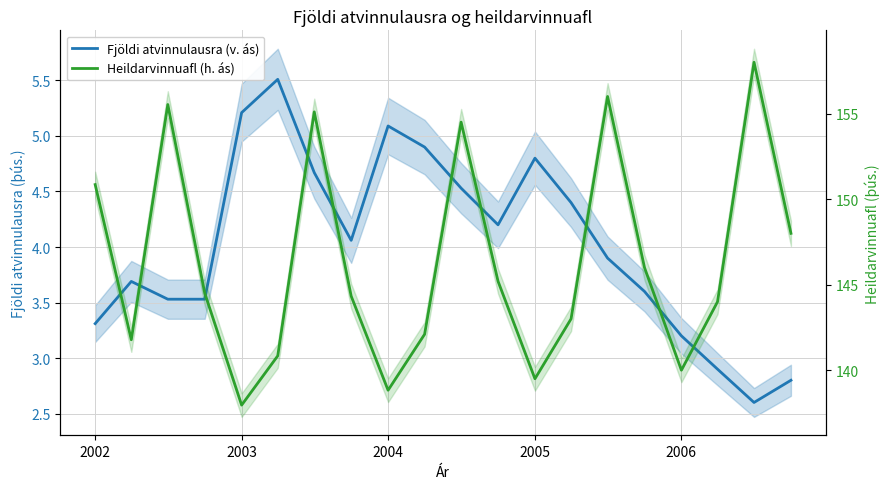

Rank the series by their average value, from highest to lowest.

Heildarvinnuafl (h. ás), Fjöldi atvinnulausra (v. ás)